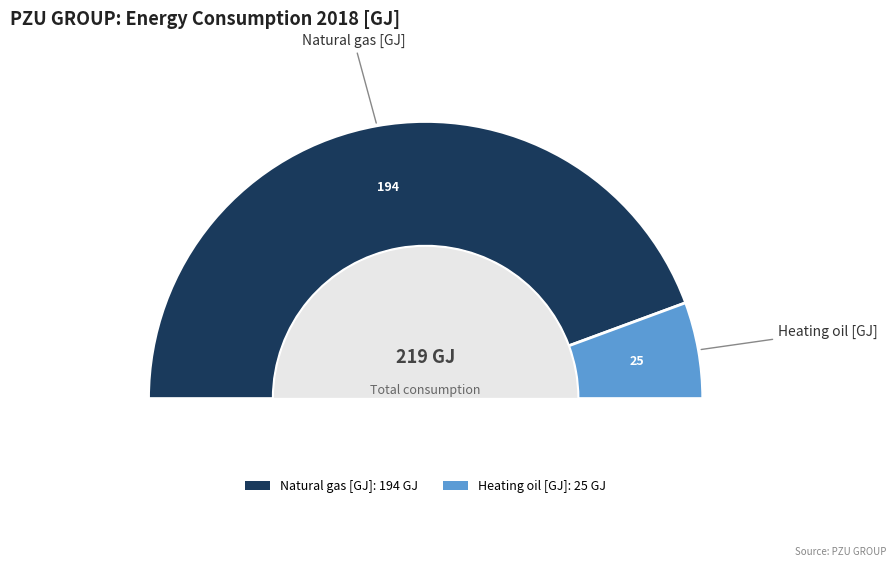

Combined, what portion of the pie is Natural gas [GJ] and Heating oil [GJ]?

100.0%